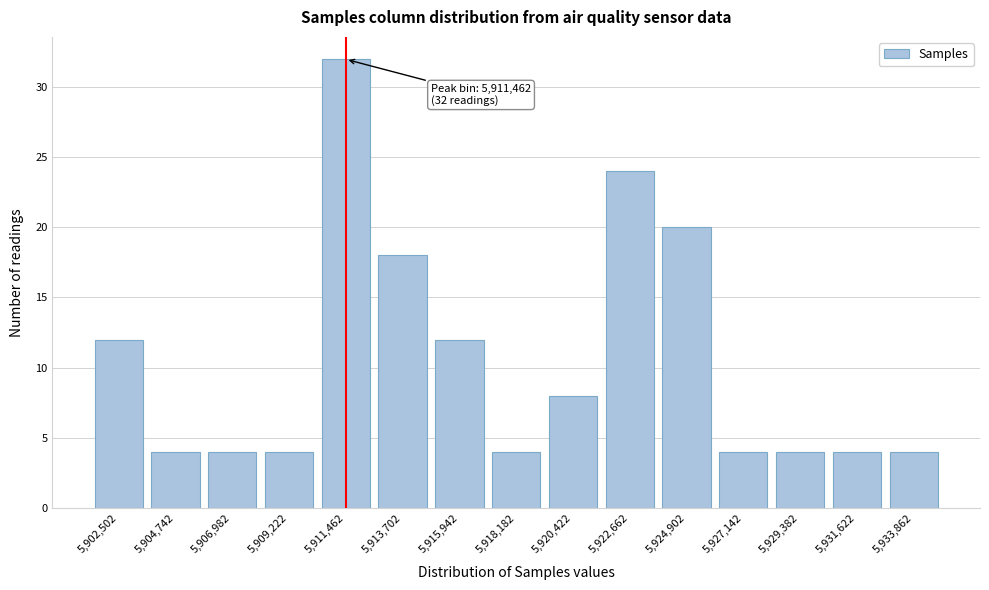

Reading left to right, list all the values displayed in this chart.

5,902,502=12	5,904,742=4	5,906,982=4	5,909,222=4	5,911,462=32	5,913,702=18	5,915,942=12	5,918,182=4	5,920,422=8	5,922,662=24	5,924,902=20	5,927,142=4	5,929,382=4	5,931,622=4	5,933,862=4